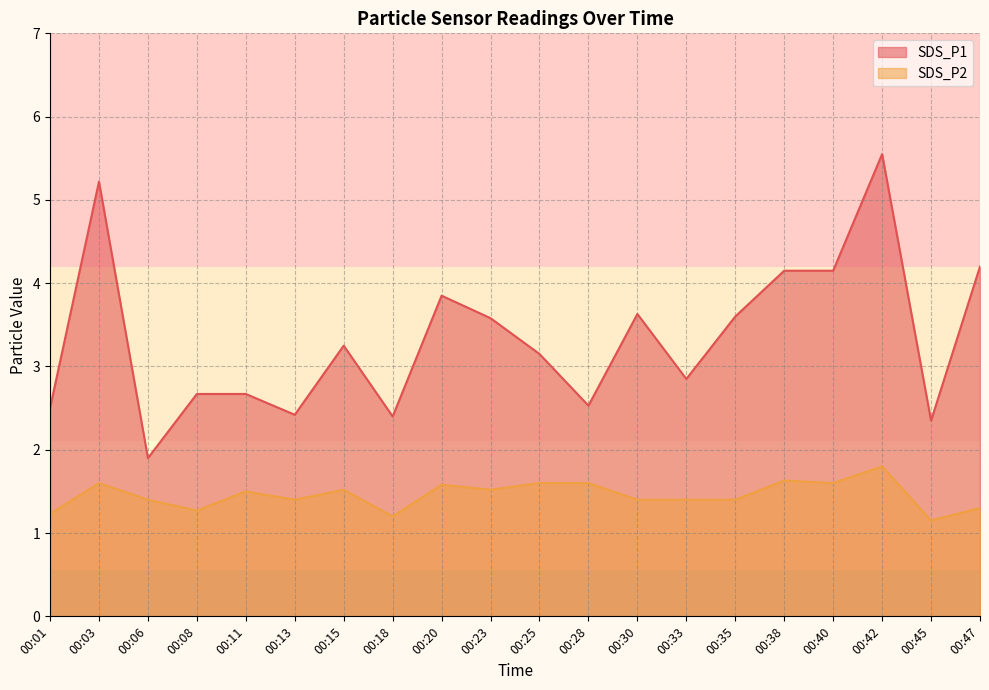

Reading left to right, extract all data points from this chart.

SDS_P1: 00:01=2.5	00:03=5.2	00:06=1.9	00:08=2.7	00:11=2.7	00:13=2.4	00:15=3.2	00:18=2.4	00:20=3.9	00:23=3.6	00:25=3.1	00:28=2.5	00:30=3.6	00:33=2.9	00:35=3.6	00:38=4.2	00:40=4.2	00:42=5.5	00:45=2.4	00:47=4.2
SDS_P2: 00:01=1.2	00:03=1.6	00:06=1.4	00:08=1.3	00:11=1.5	00:13=1.4	00:15=1.5	00:18=1.2	00:20=1.6	00:23=1.5	00:25=1.6	00:28=1.6	00:30=1.4	00:33=1.4	00:35=1.4	00:38=1.6	00:40=1.6	00:42=1.8	00:45=1.1	00:47=1.3